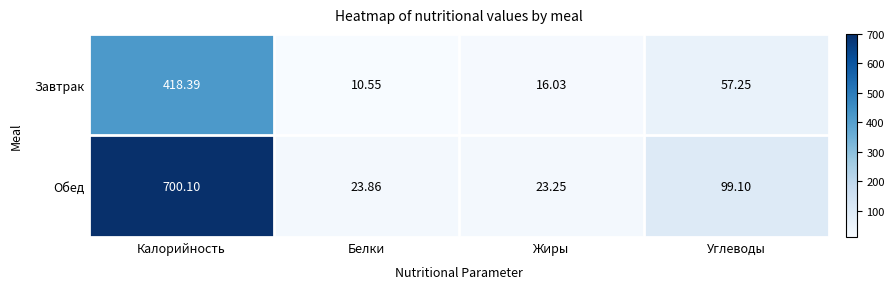

At which category does the chart reach its peak across all series?

Калорийность